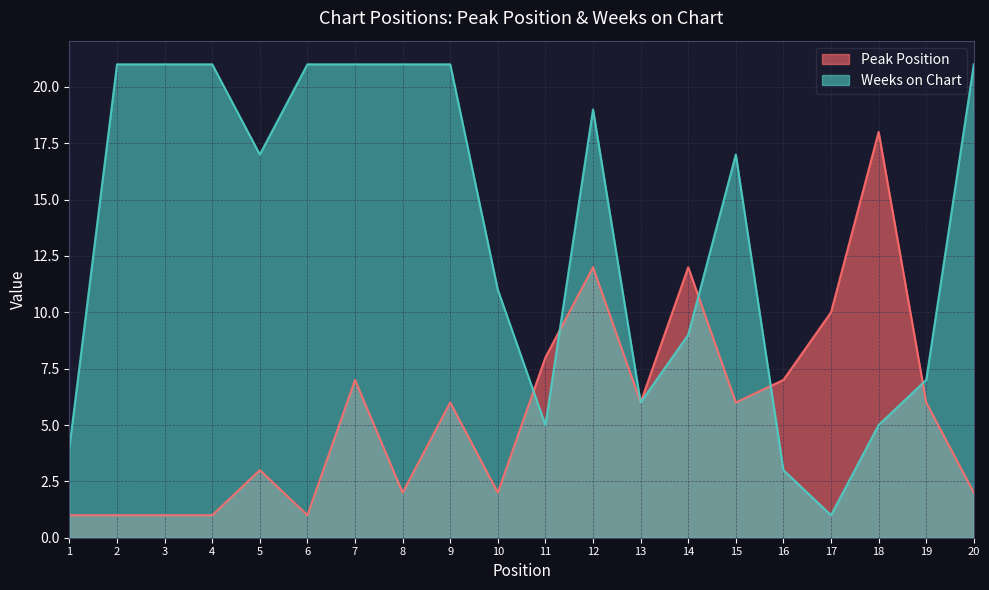

Between 3 and 11, which is larger?

11